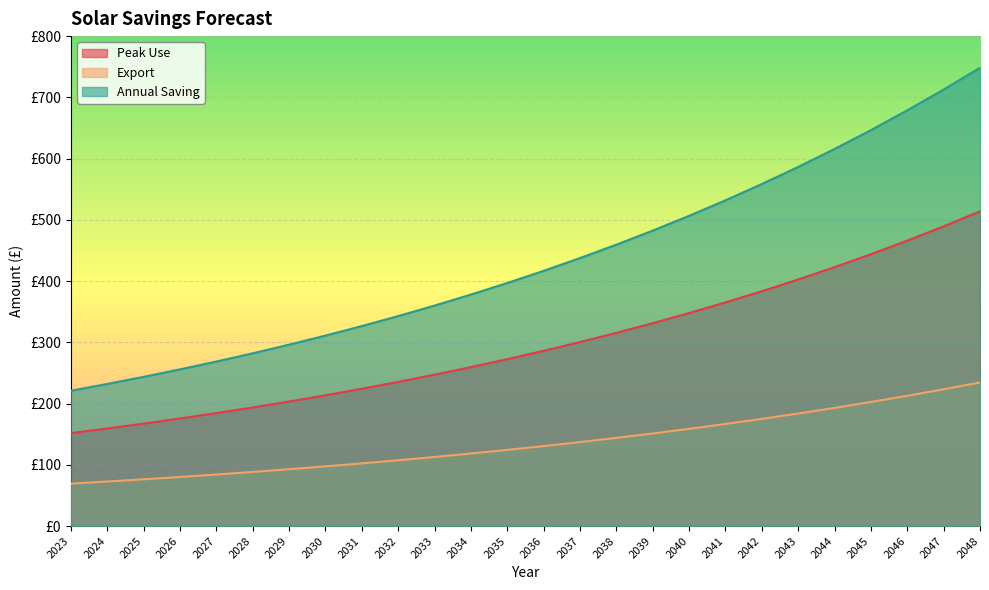

True or false: Export and Peak Use intersect in this chart.

False